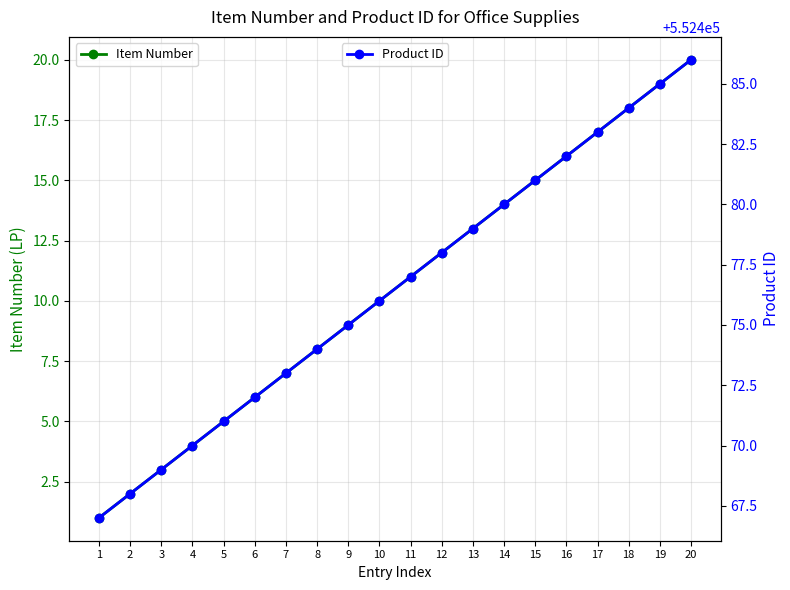

At which label does Item Number reach its minimum?

1